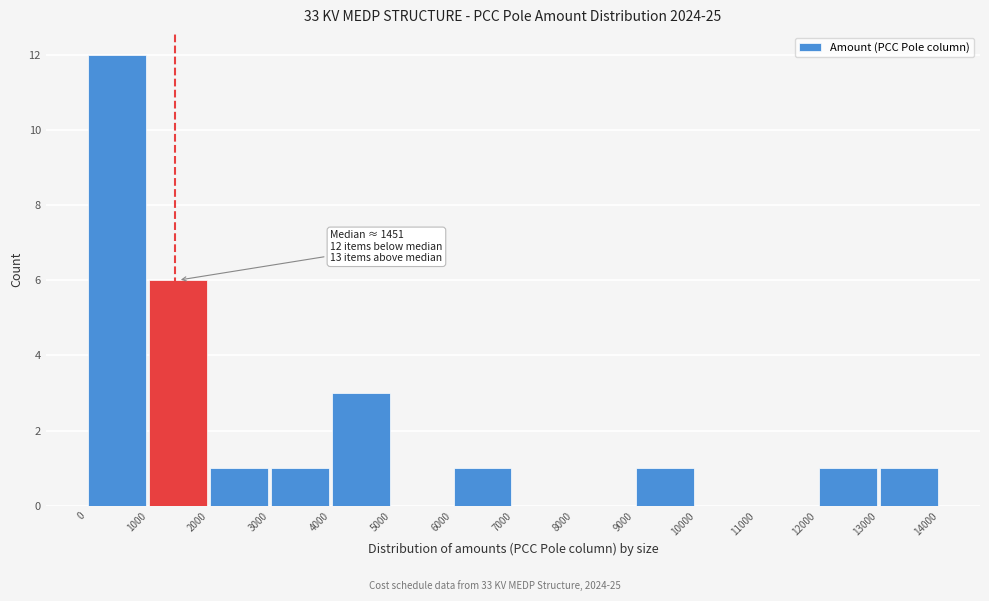

Which range on the x-axis has the tallest bar?

0 to 1000